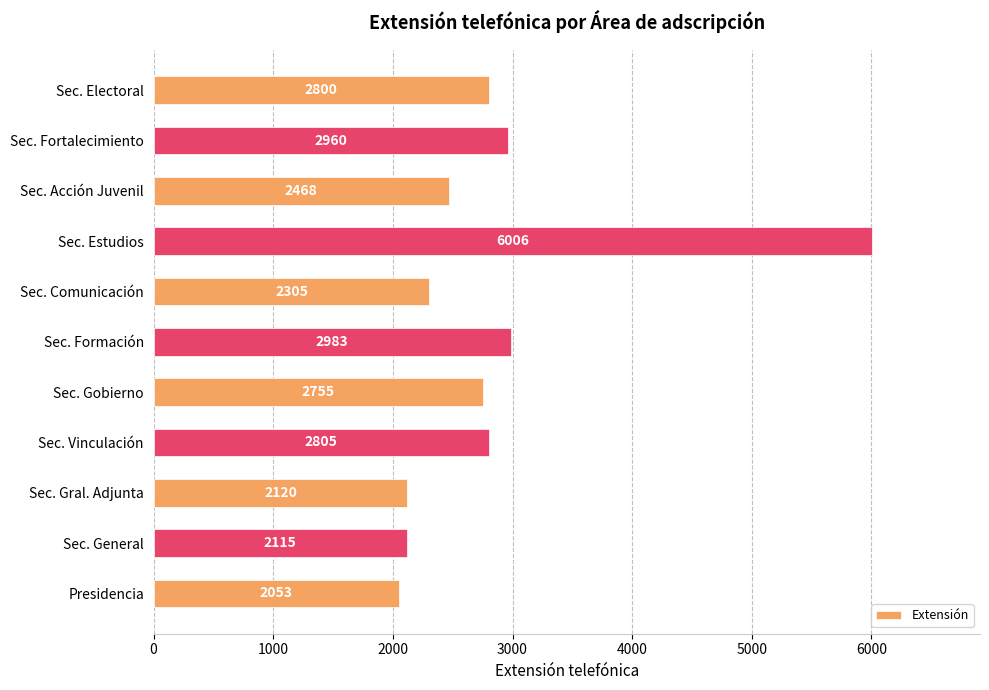

What value does the data have at Presidencia, to the nearest 50?

2050